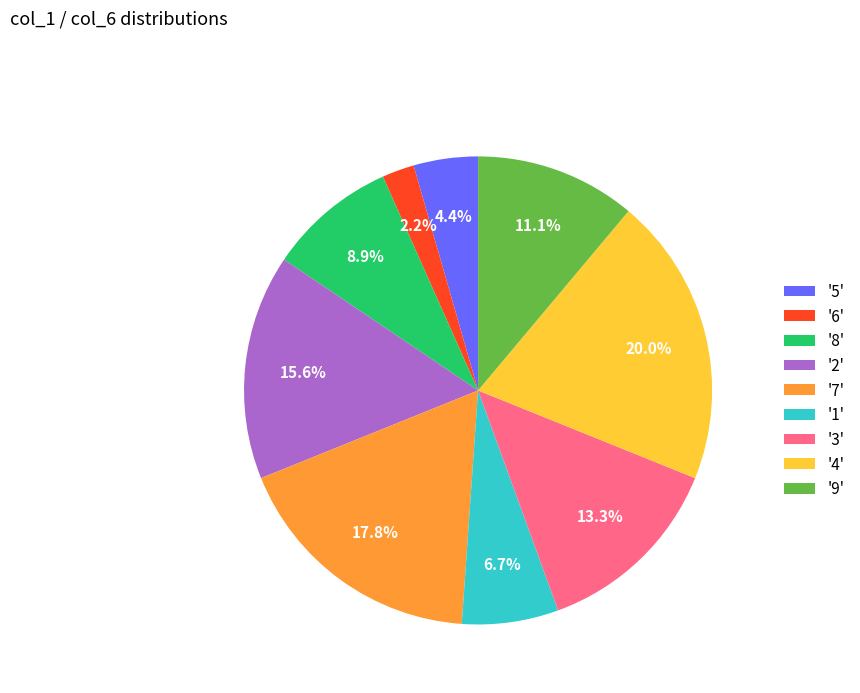

Count the number of slices in the pie.

9